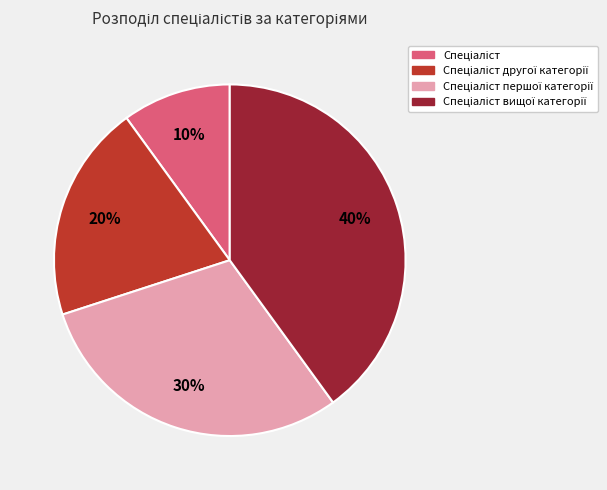

Does any single category account for the majority?

No